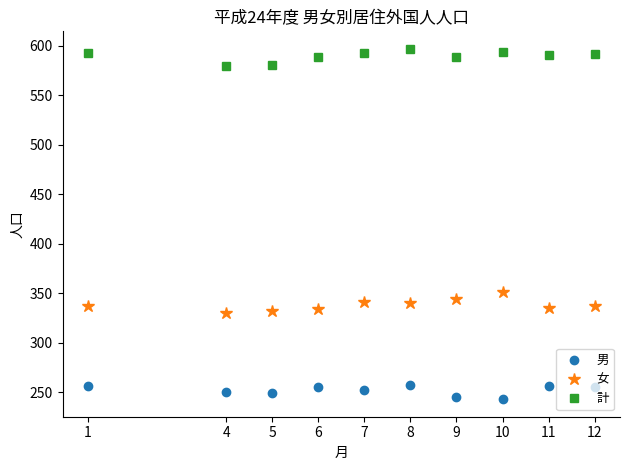

What are all the series names shown in the legend?

男, 女, 計